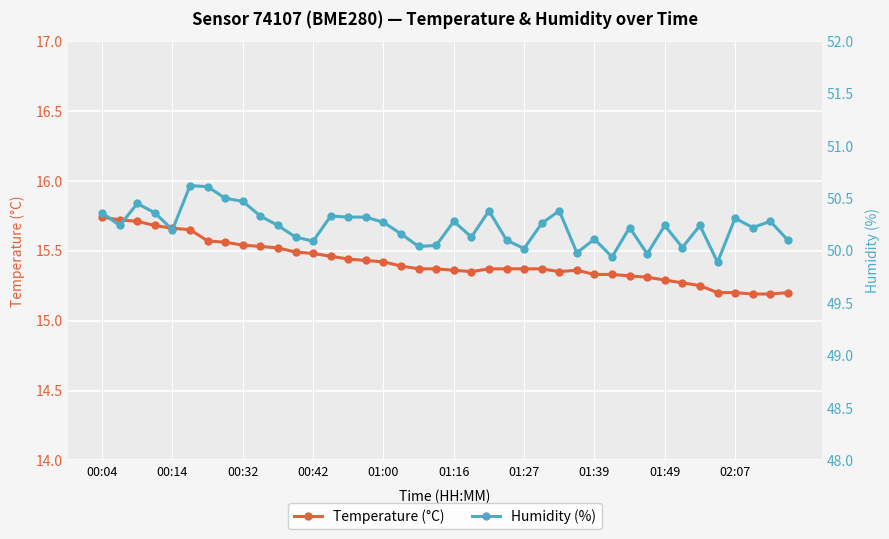

What is the average value of the temperature series?

15.4